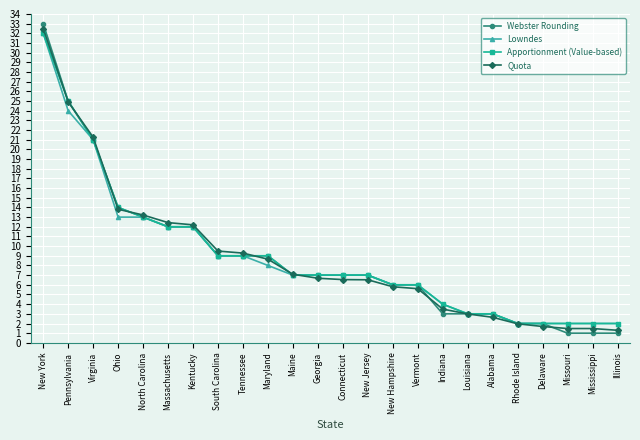

What is the difference between the maximum and second lowest values in the Webster Rounding series?

32.0